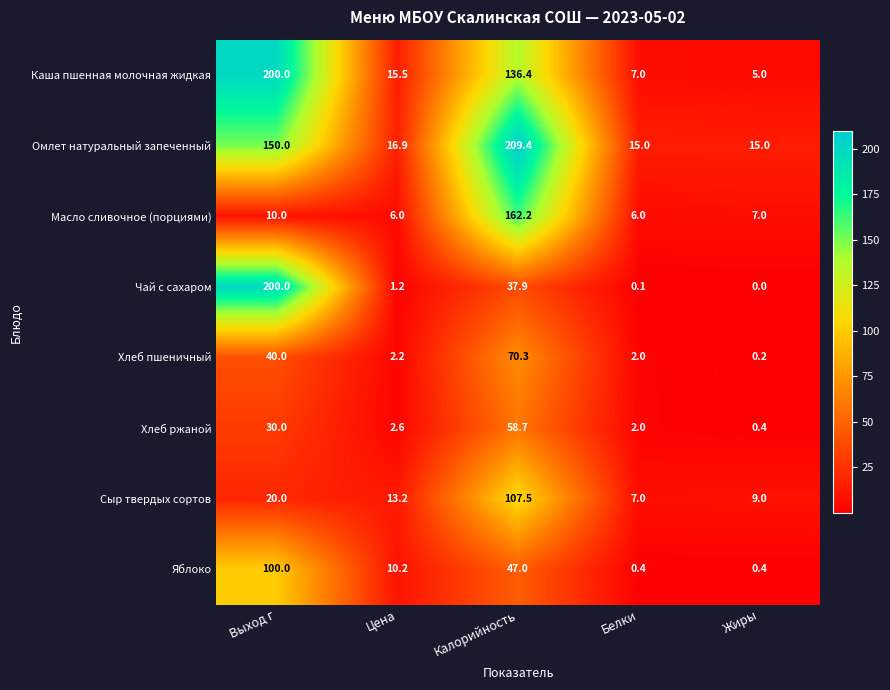

Which series has the largest range (max minus min)?

Чай с сахаром